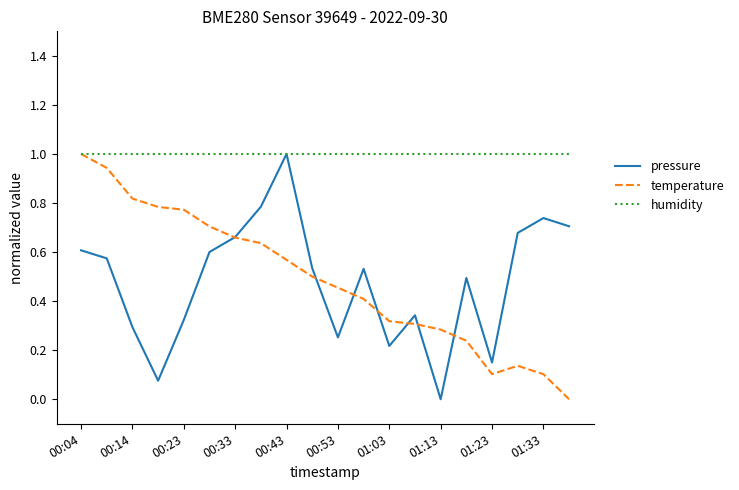

In pressure, how many points are lower than both neighbors (excluding endpoints)?

5